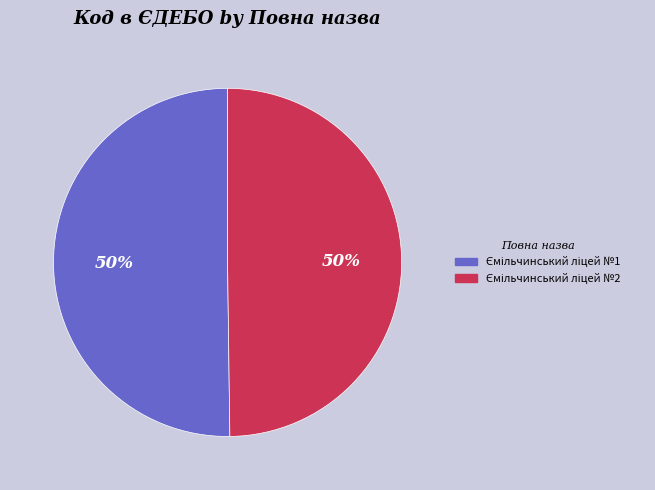

To the nearest percent, what is the average slice percentage?

50%